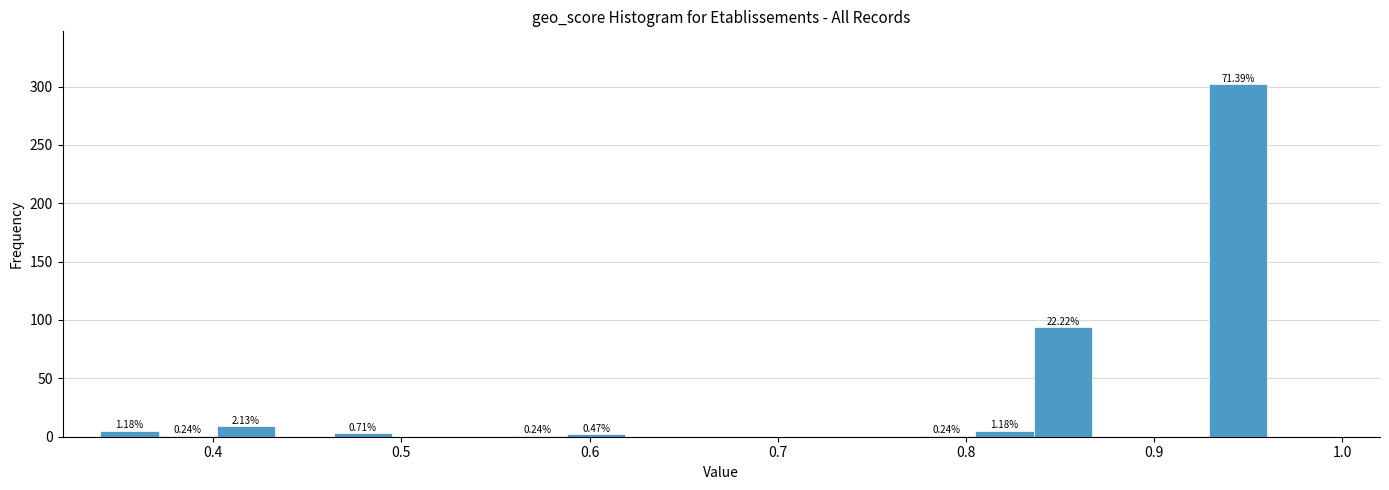

Around what value on the x-axis is the tallest bar? Give the approximate position of its centre, as read against the axis.

0.94